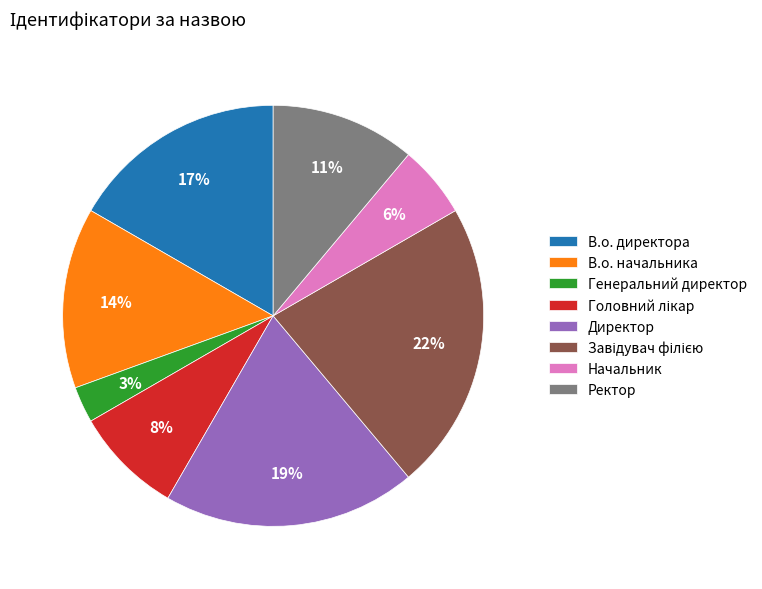

Combined, do В.о. начальника and Генеральний директор account for over 50%?

No